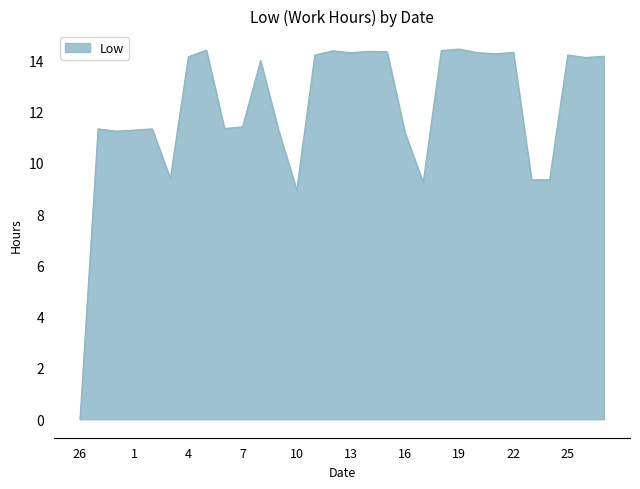

What is the difference between the maximum and minimum values?

14.4